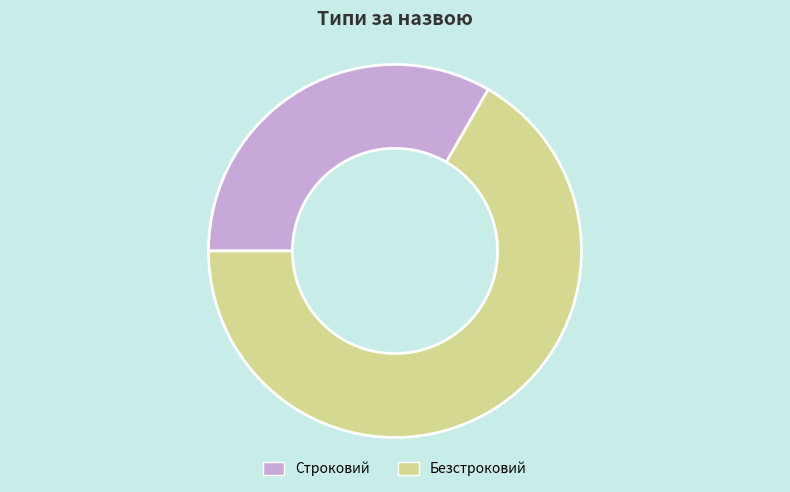

Between Строковий and Безстроковий, which is larger?

Безстроковий